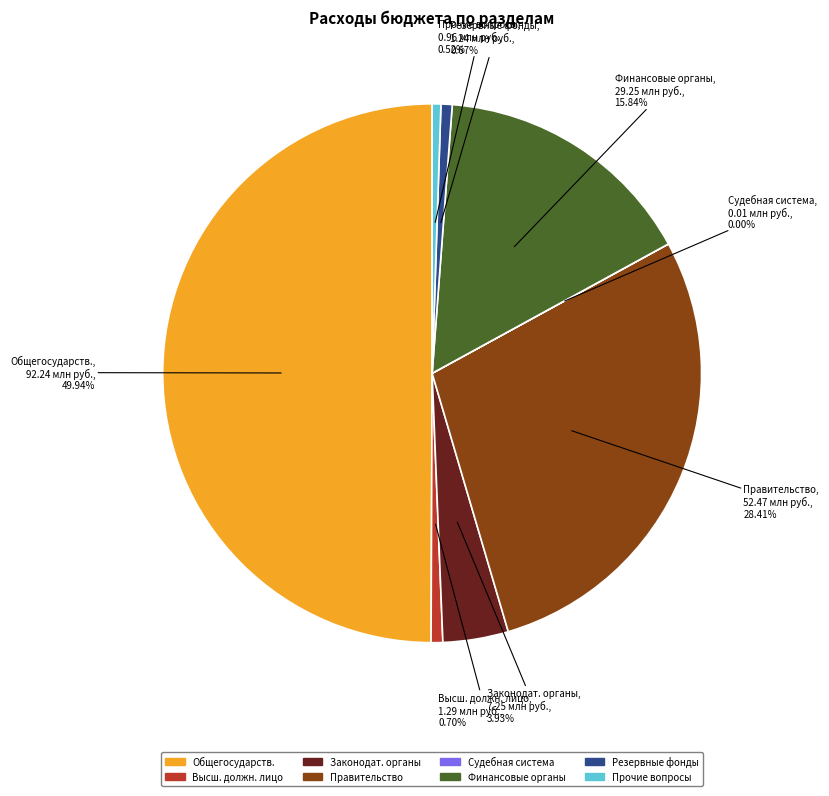

Is the sum of Общегосударств. and Законодат. органы greater than half?

Yes